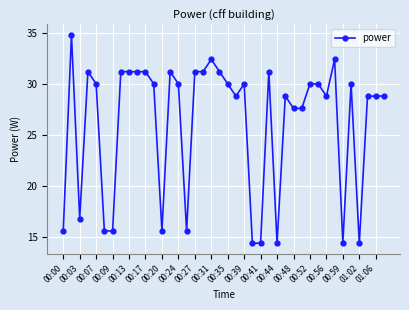

Does the chart have visible grid lines?

Yes